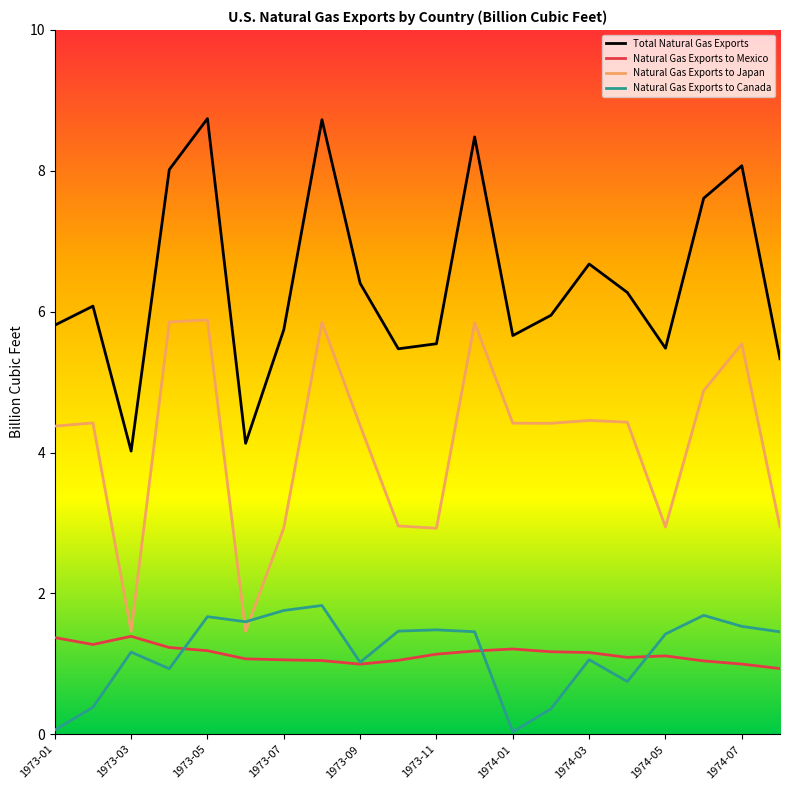

Which series ends up on top after the final intersection of Natural Gas Exports to Mexico and Natural Gas Exports to Canada?

Natural Gas Exports to Canada